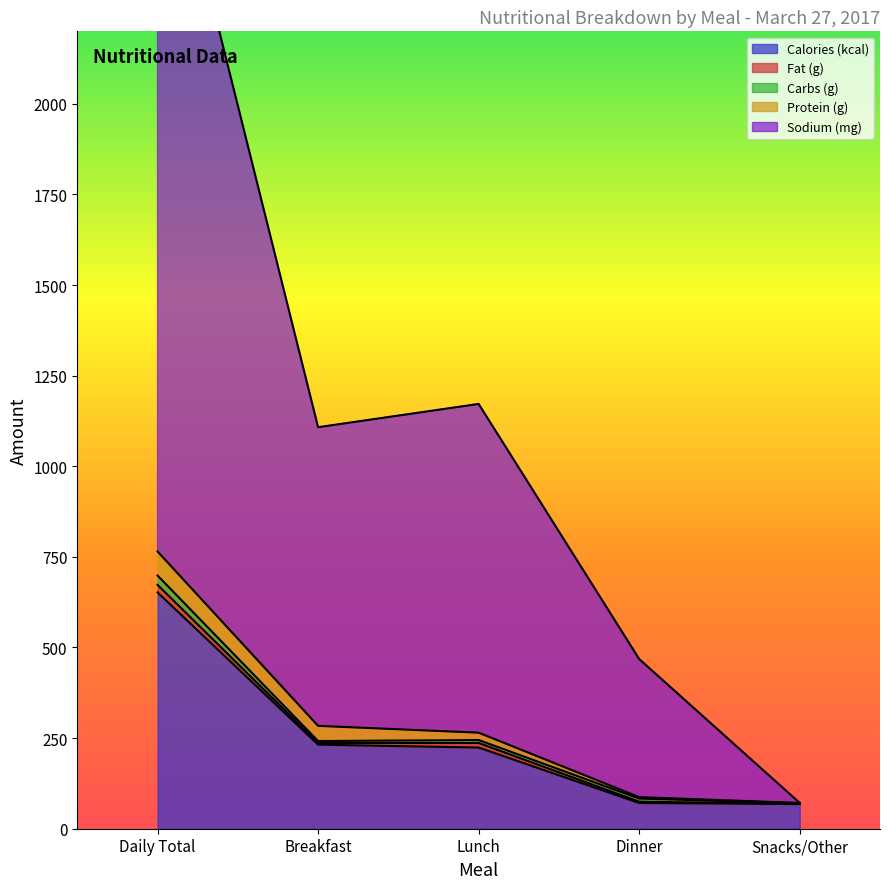

At which category does Carbs (g) reach its first local valley?

Breakfast